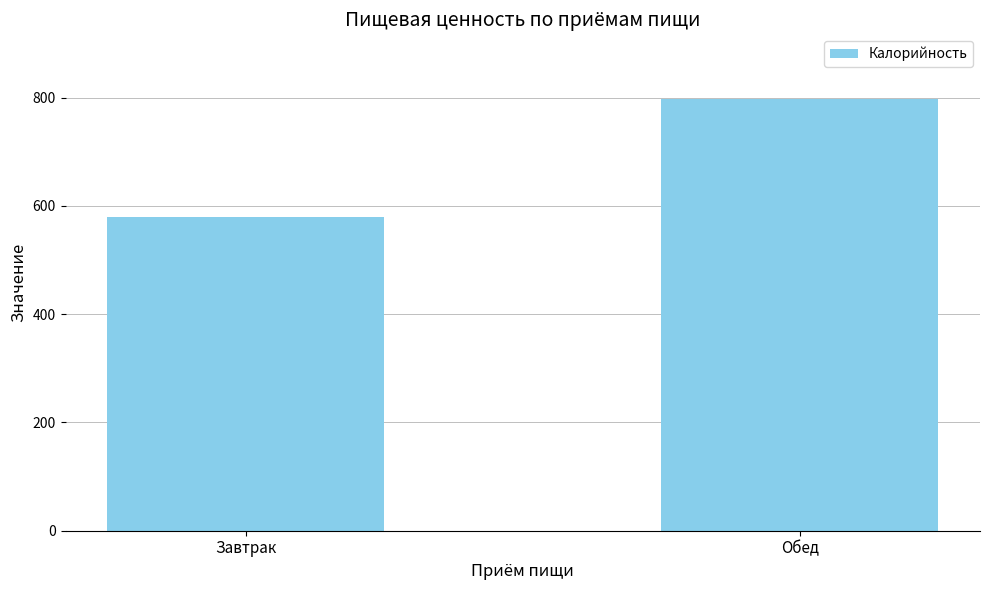

List the labels in order of value, smallest first.

Завтрак, Обед